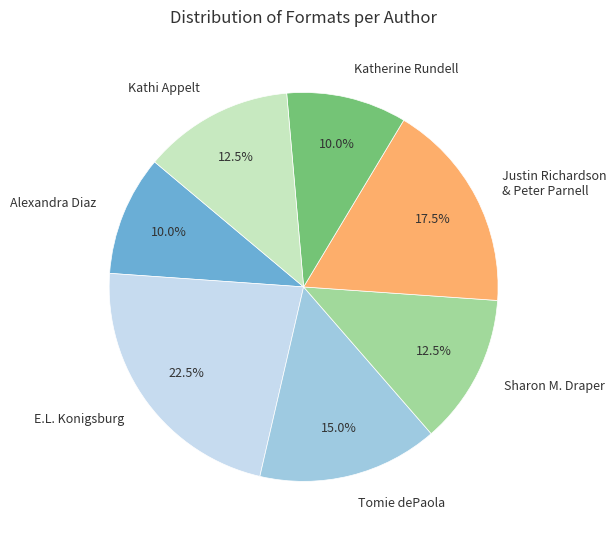

Between Tomie dePaola and Alexandra Diaz, which is larger?

Tomie dePaola